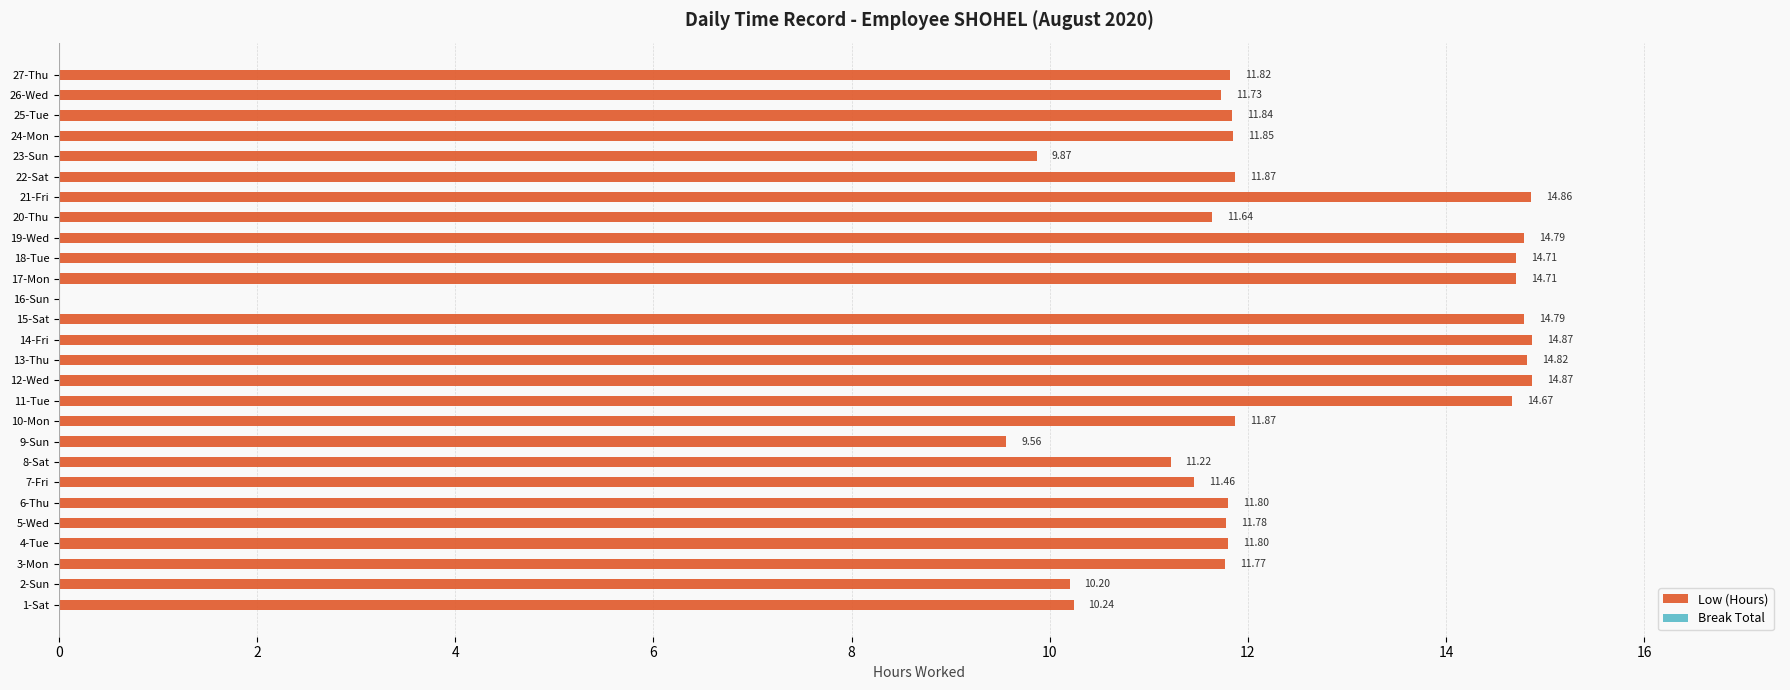

What is the change in value from 5-Wed to 14-Fri?

+3.1